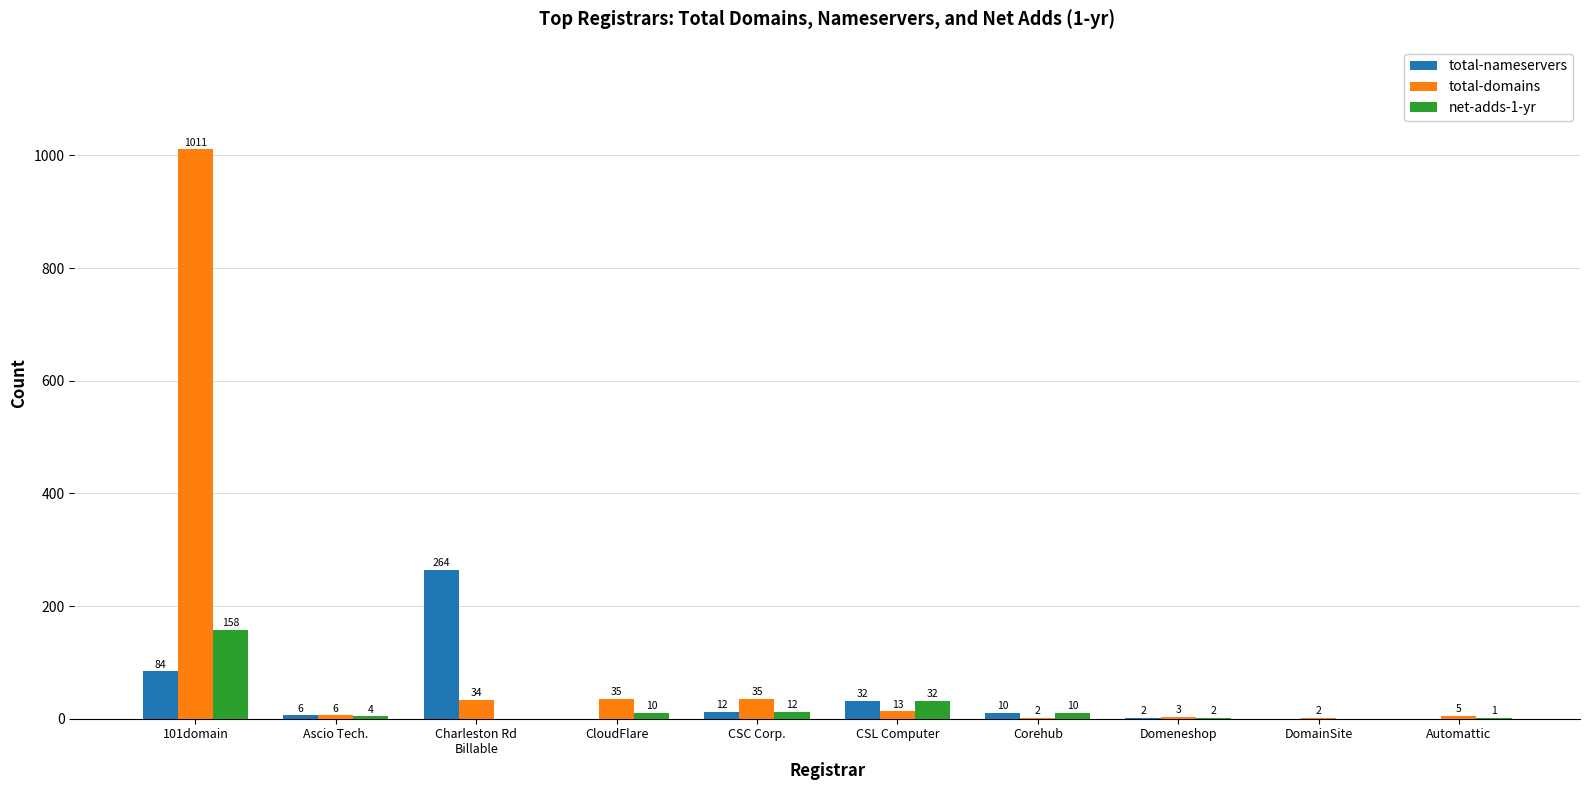

The value of net-adds-1-yr at Domeneshop is 2. True or false?

True